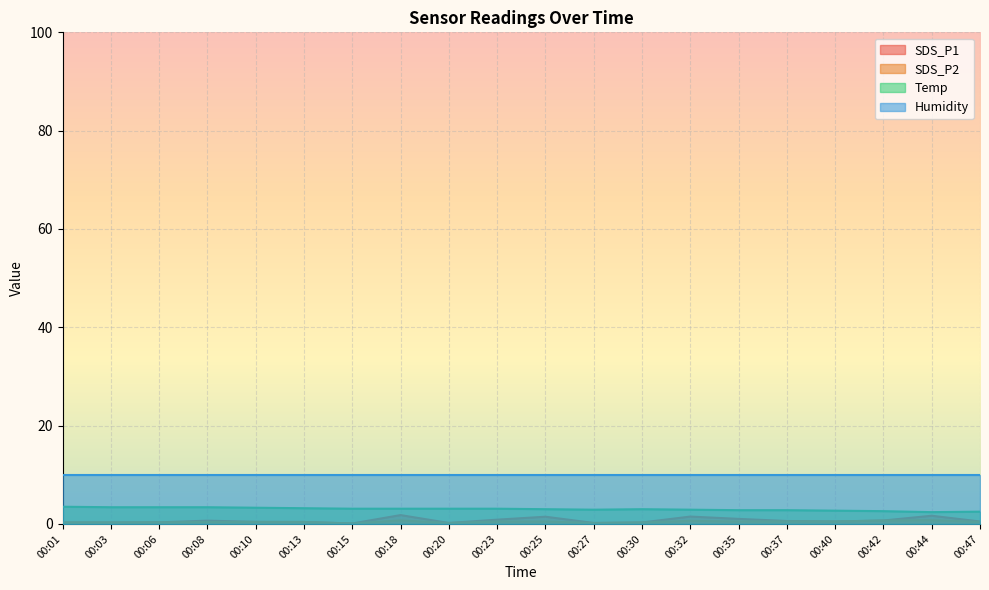

What is the average value of the SDS_P2 series?

0.4